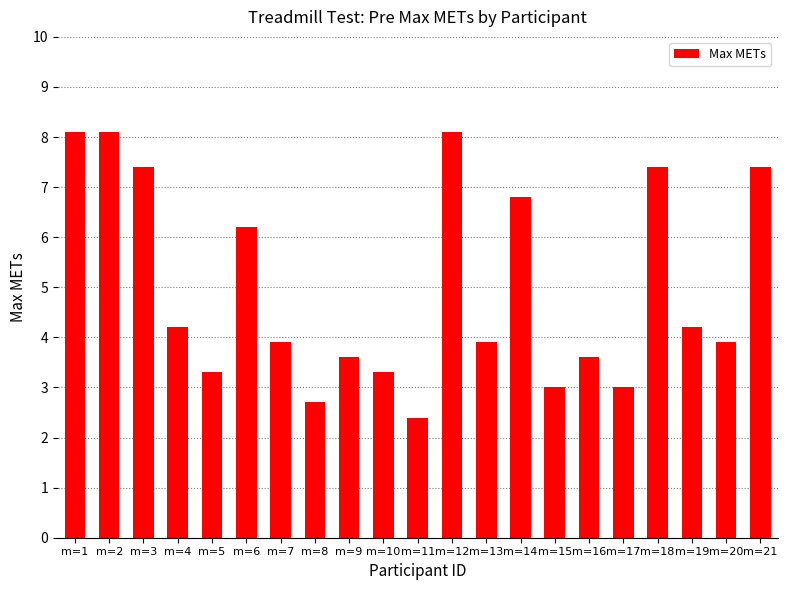

How many categories are shown in the chart?

21